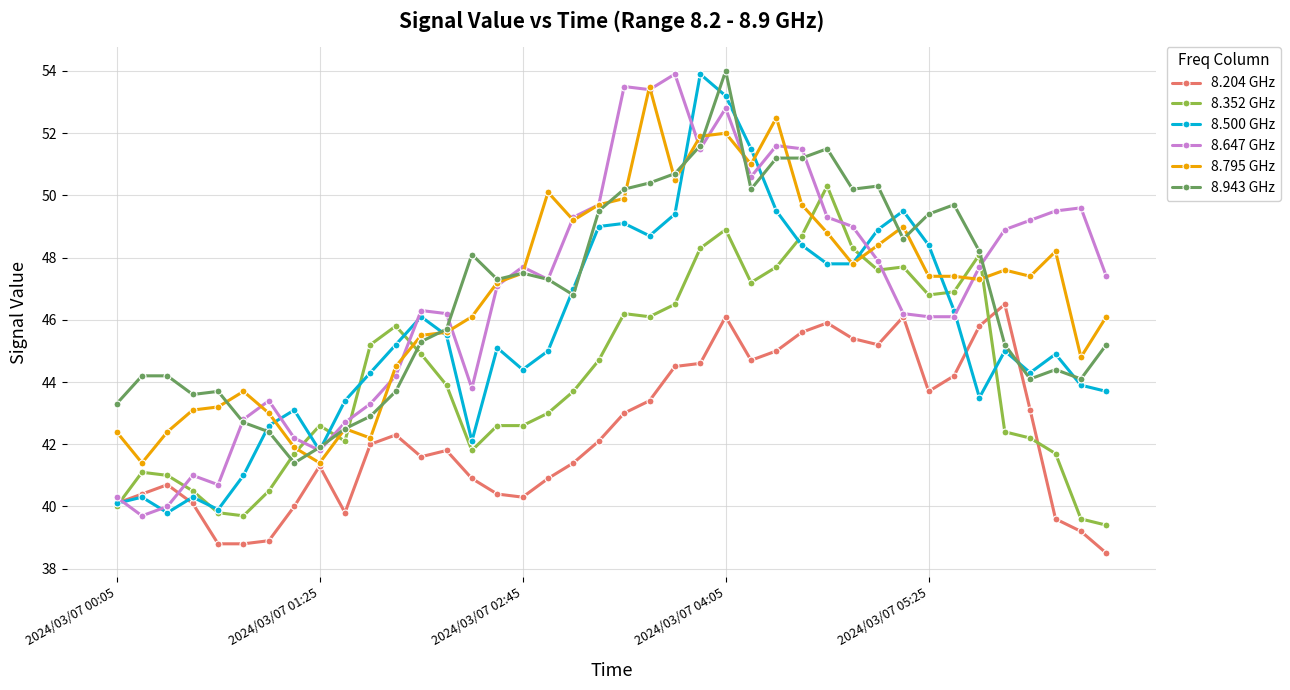

What is the highest value of the 8.647 GHz series?

53.9